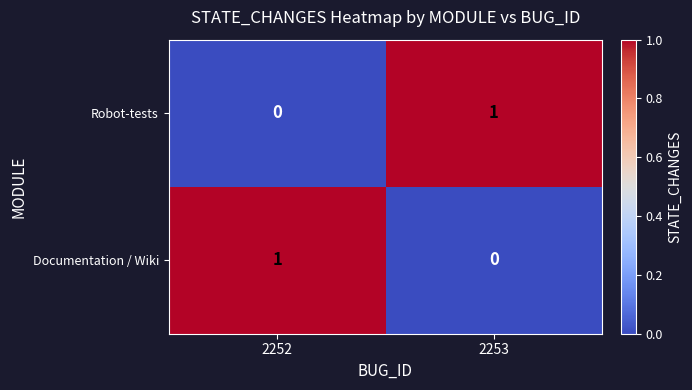

Rank the categories by Robot-tests value from highest to lowest.

2253, 2252